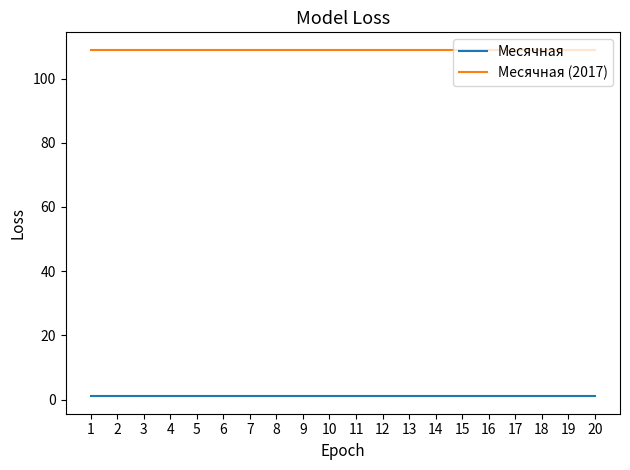

What is the maximum value for Месячная?

1